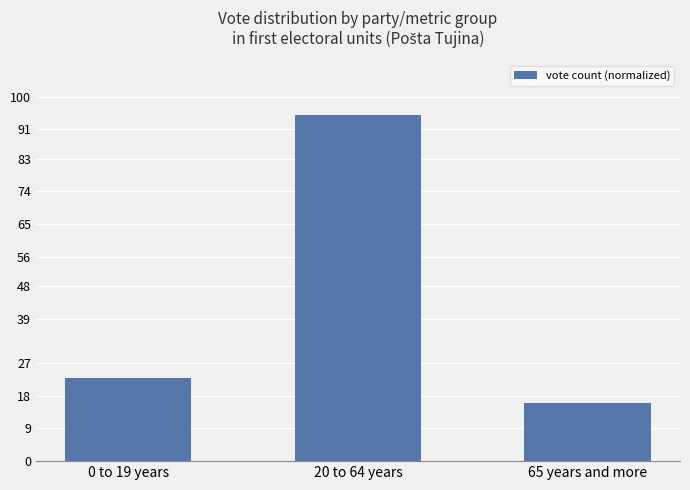

What is the change in value from 20 to 64 years to 65 years and more?

-79.0